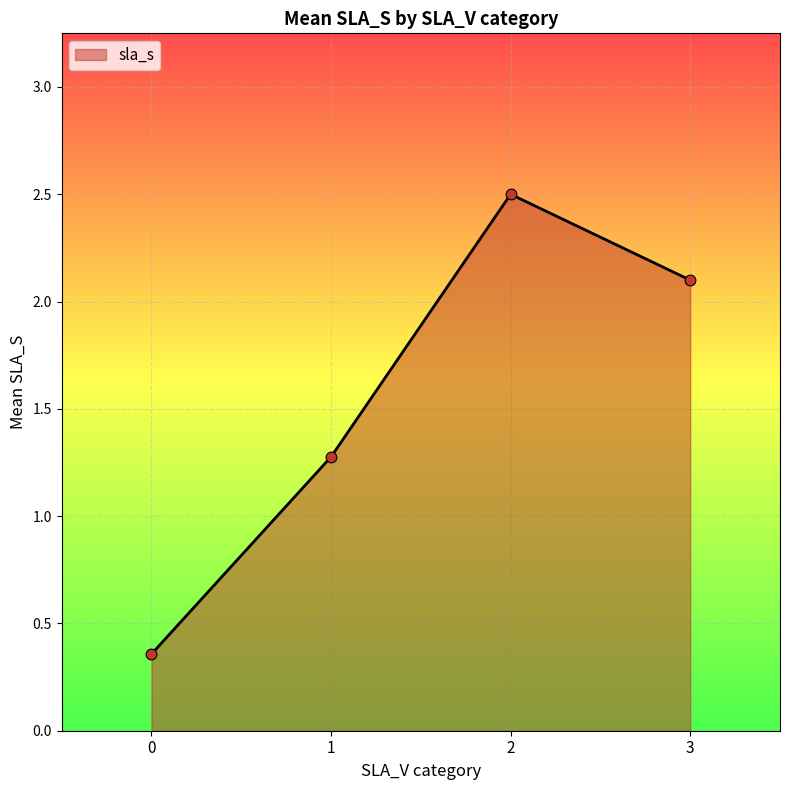

Between 0 and 1, which is larger?

1